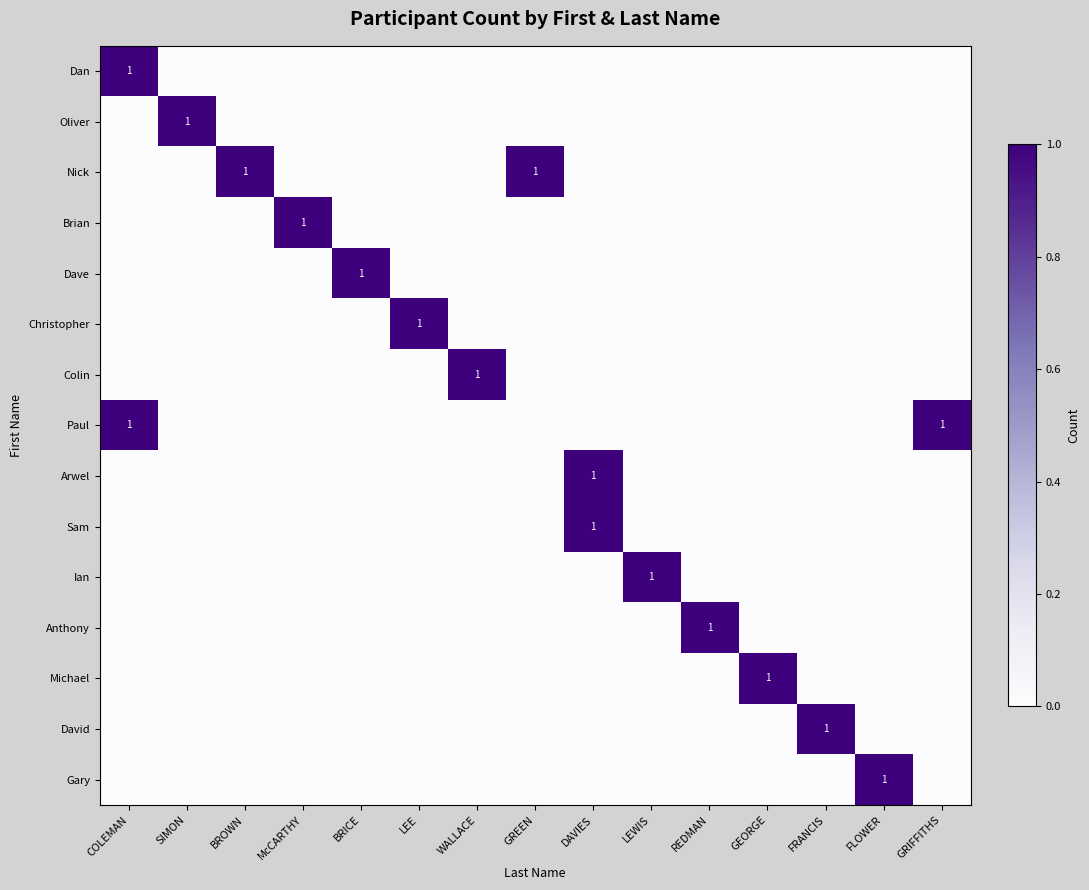

What is the total value across all series at LEE?

1